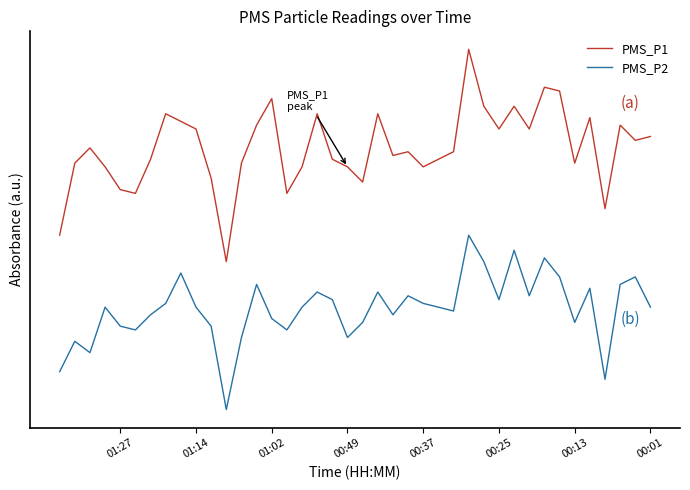

What position from the right is 01:14?

34